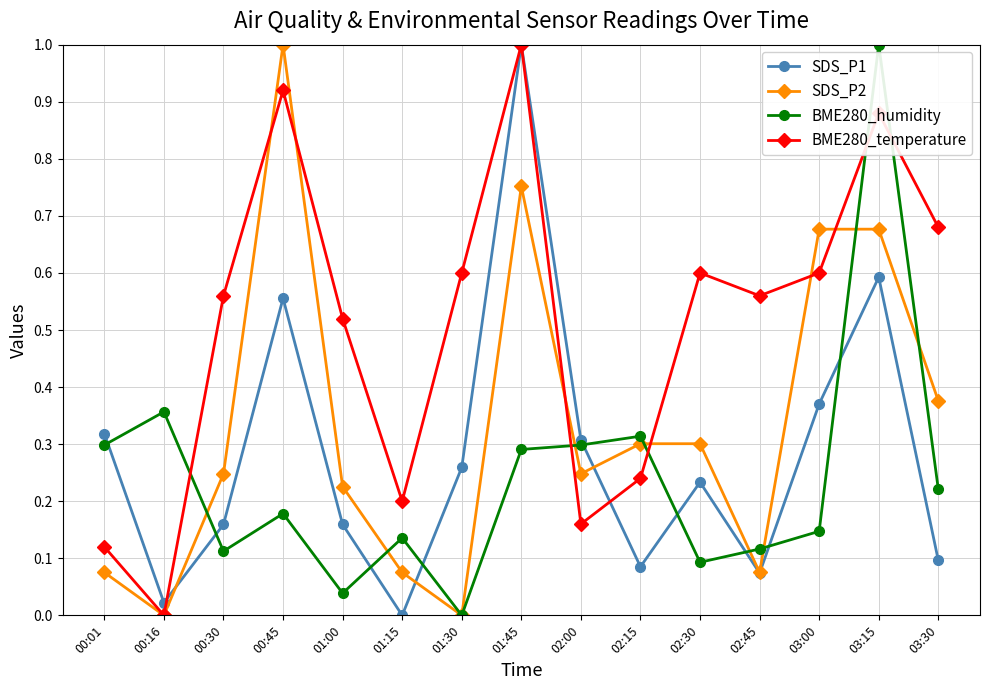

What is the difference between the maximum and second lowest values in the BME280_humidity series?

1.0